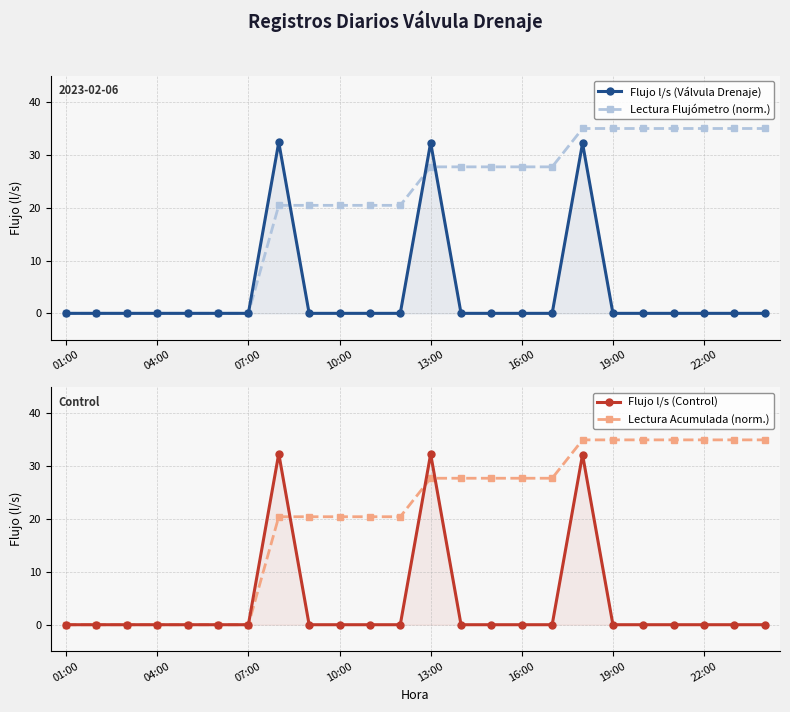

Between 18 and 07:00, which is larger?

18